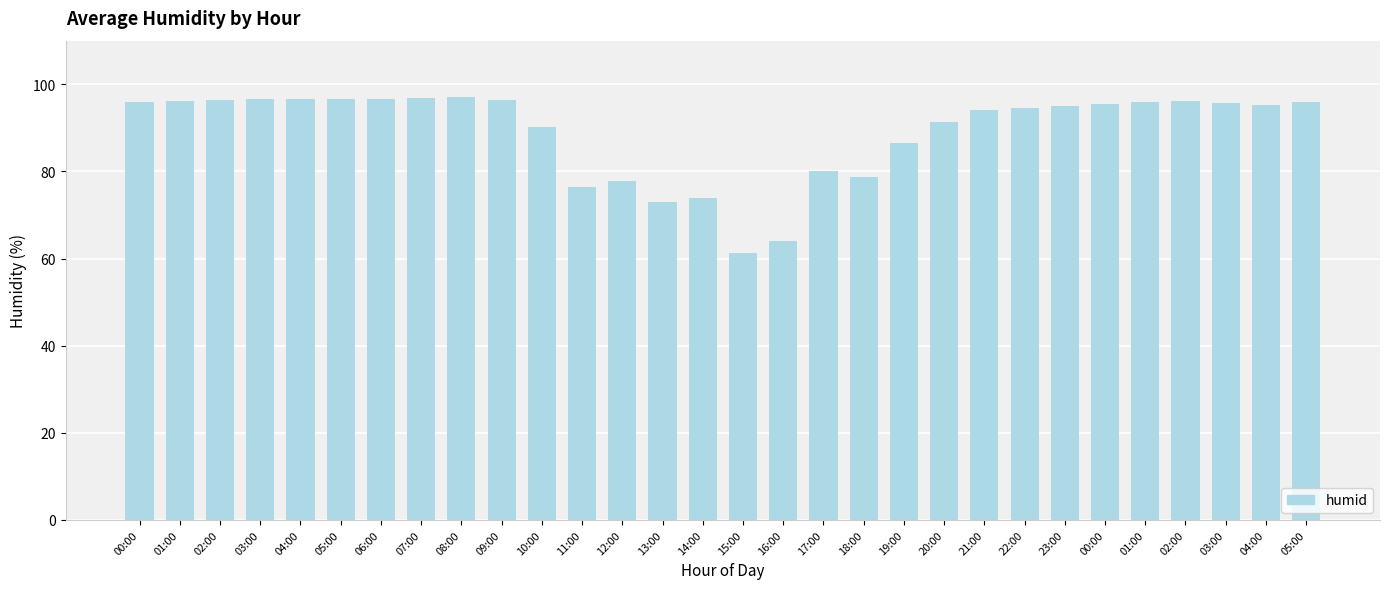

Are the bars grouped side by side (vs. stacked)?

No